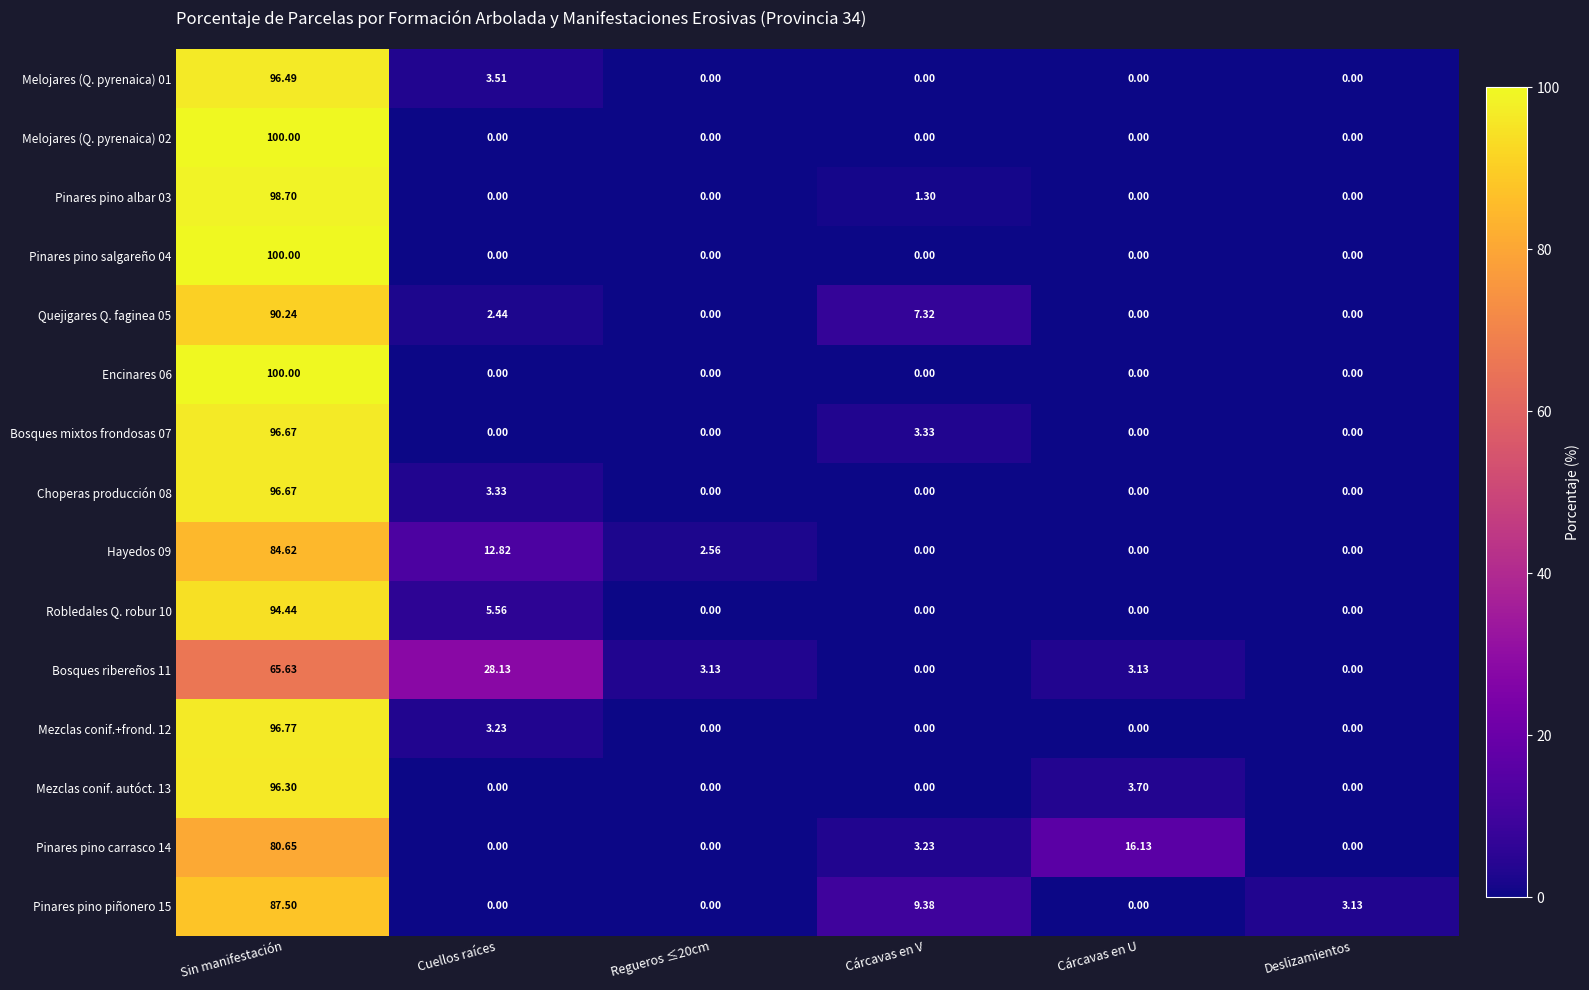

At which label does Hayedos 09 first exceed 2?

Sin manifestación